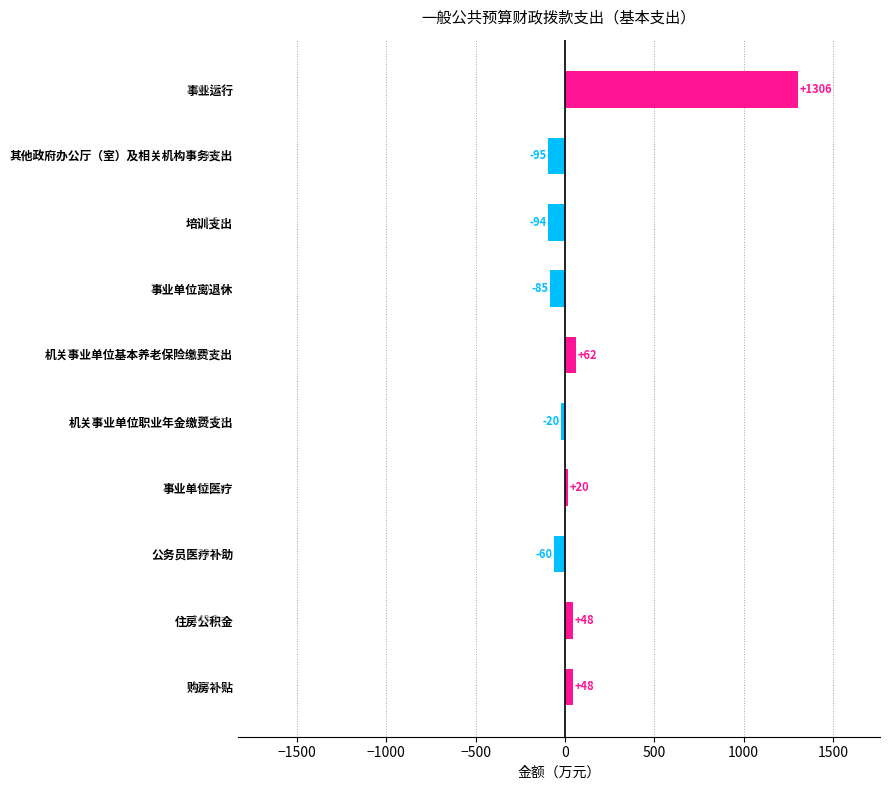

Between 事业运行 and 培训支出, which is larger?

事业运行